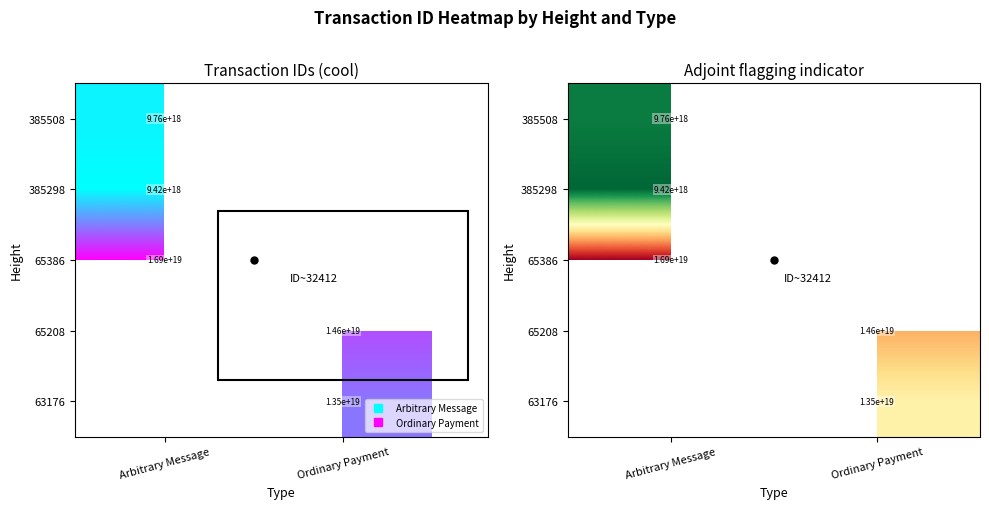

List the labels in order of 65208 value, largest first.

Arbitrary Message, Ordinary Payment